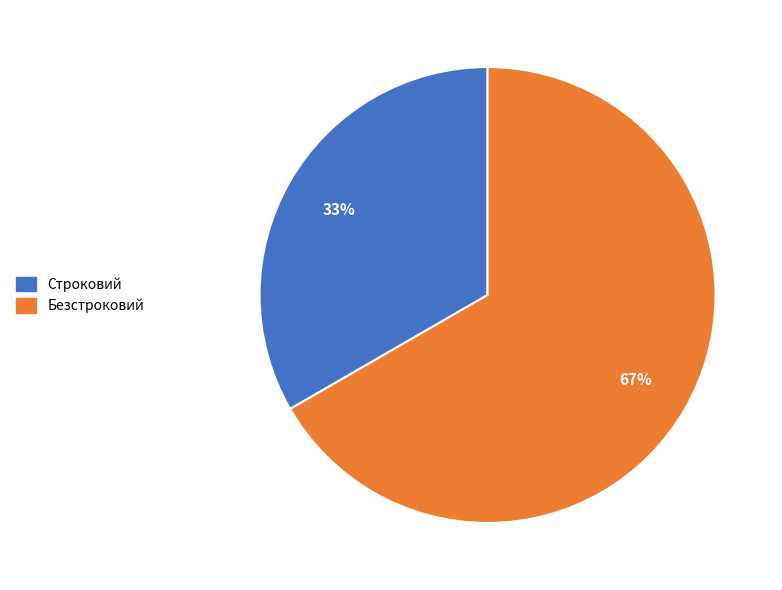

Is it true that Строковий is 33% of the pie?

True